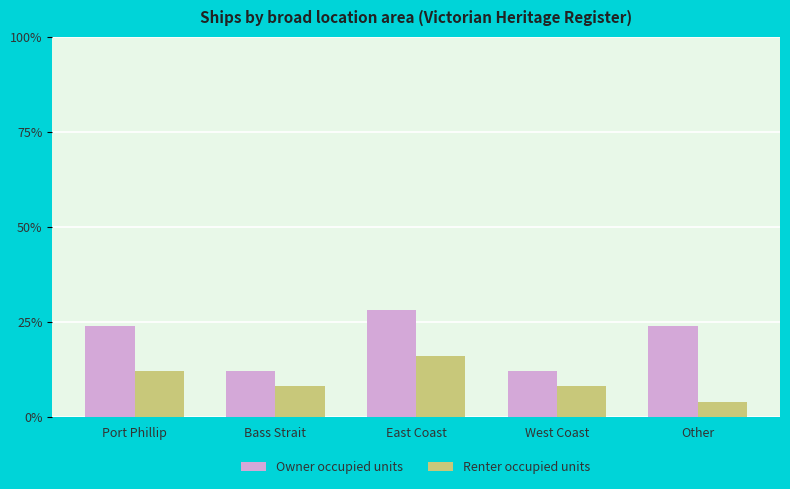

What is the label of the 3rd bar from the right?

East Coast